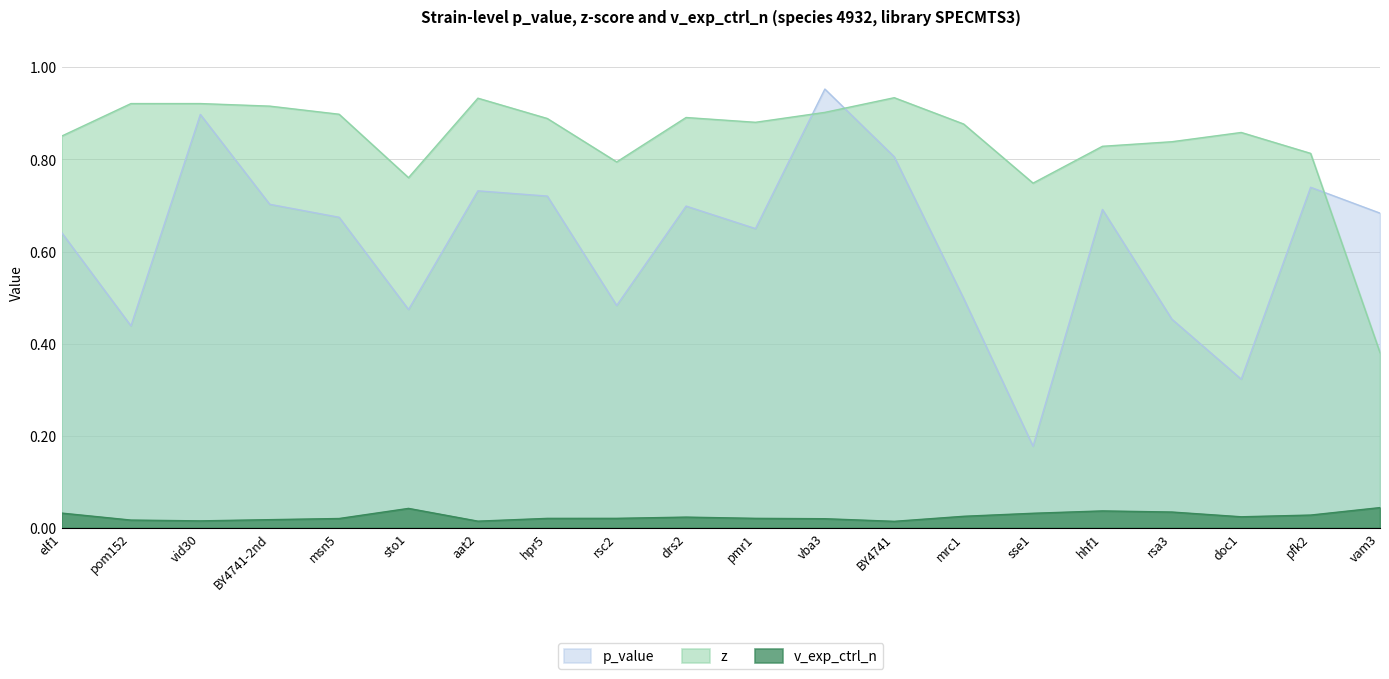

In v_exp_ctrl_n, how many points are higher than both neighbors (excluding endpoints)?

3